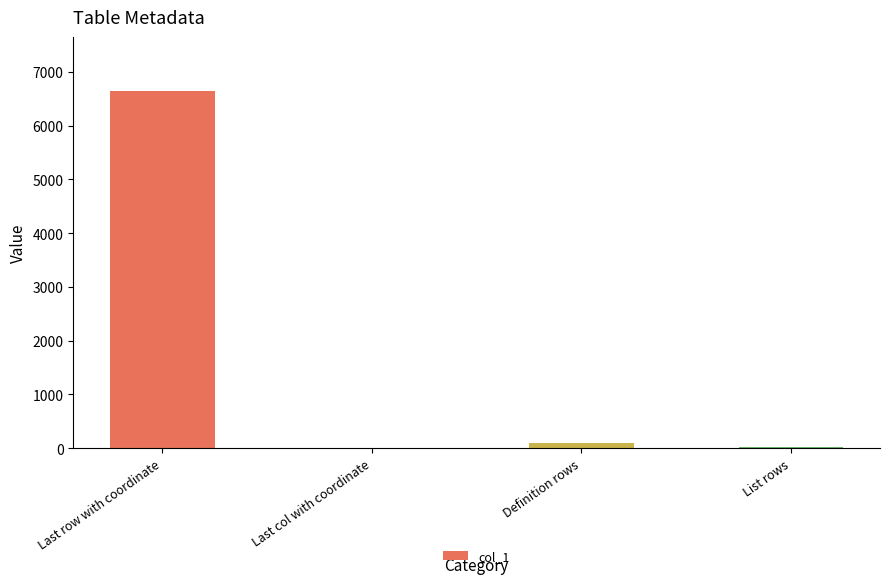

The value at Last row with coordinate is 10171. True or false?

False